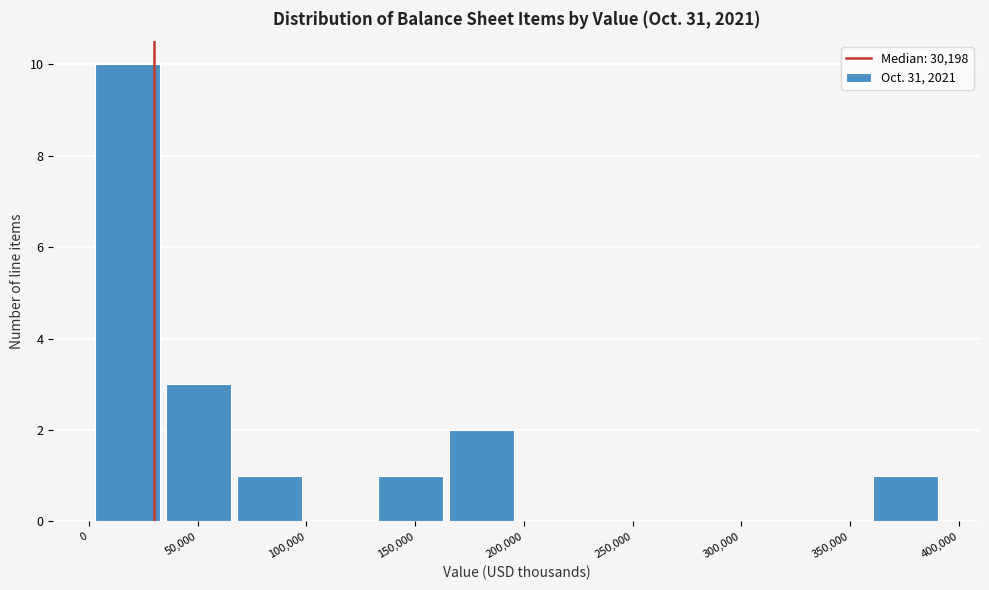

Reading left to right, transcribe this chart: for each bar, give the range it covers on the x-axis and its height. Neither the bar edges nor the heights are printed on the chart, so give them approximately, as read against the axes.

0 to 35000: 10
35000 to 65000: 3
65000 to 100000: 1
100000 to 130000: 0
130000 to 165000: 1
165000 to 195000: 2
195000 to 230000: 0
230000 to 260000: 0
260000 to 295000: 0
295000 to 325000: 0
325000 to 360000: 0
360000 to 390000: 1